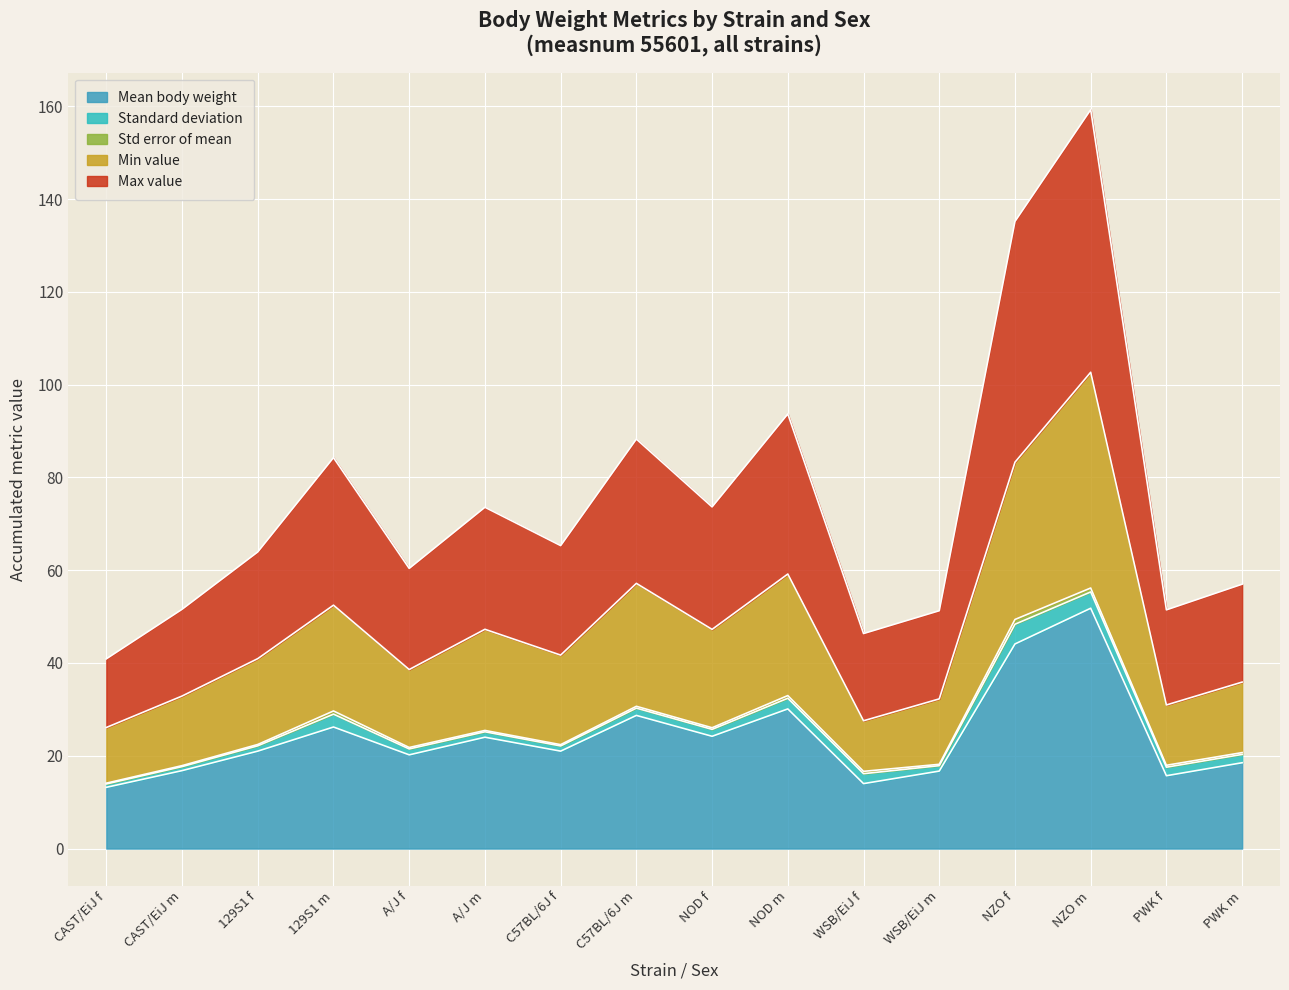

What is the lowest value of the Mean body weight series?

13.2